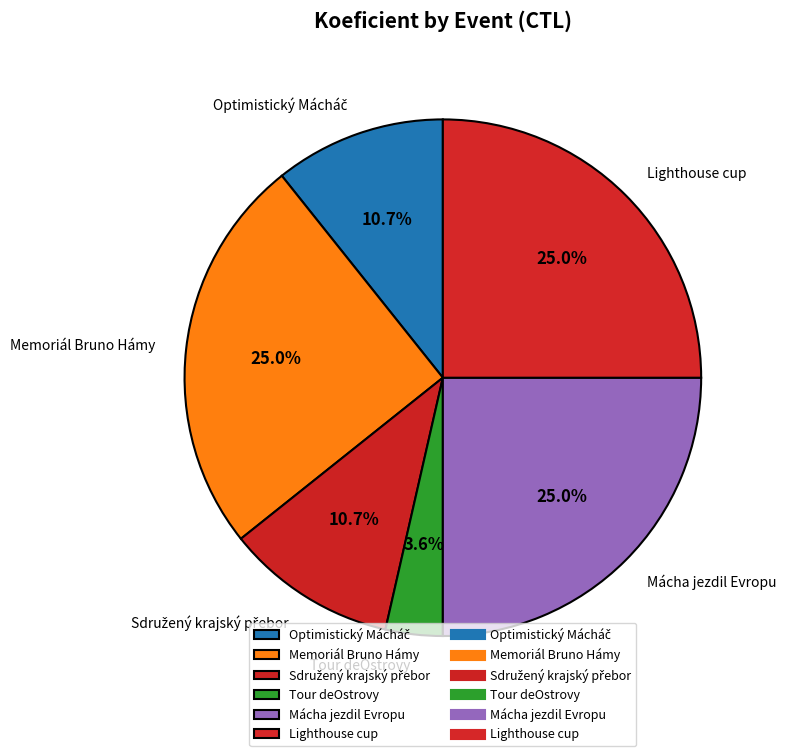

Which slice is the smallest?

Tour deOstrovy